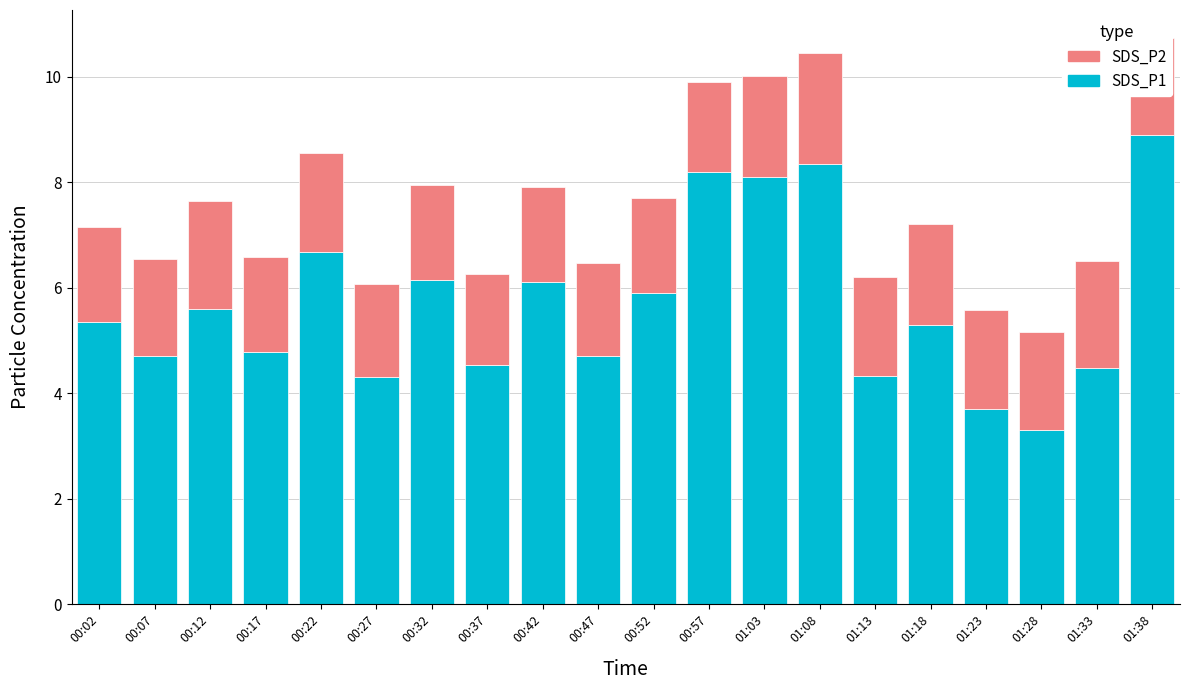

What is the total value across all series at 00:17?

6.6